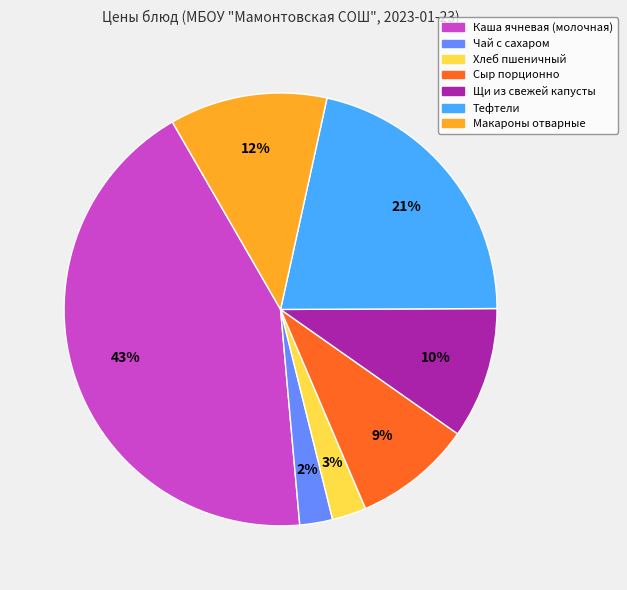

How many segments does this pie chart have?

7